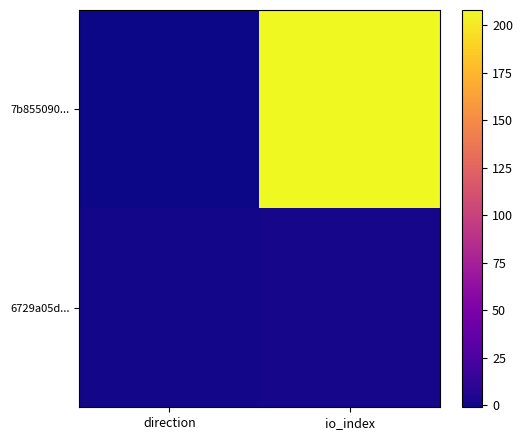

Rank the series at io_index from highest to lowest value.

7b855090..., 6729a05d...